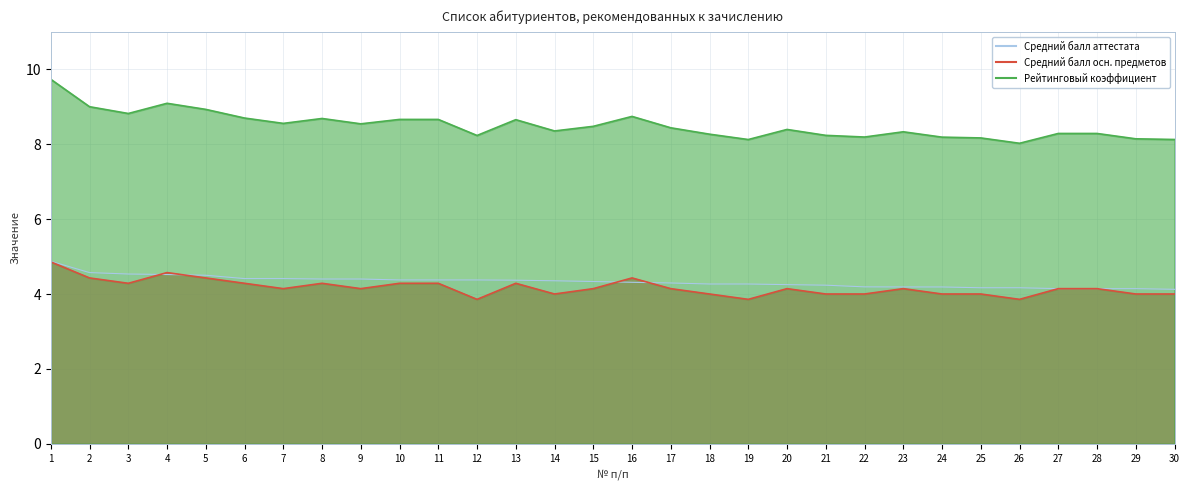

True or false: Средний балл аттестата and Средний балл осн. предметов intersect in this chart.

True